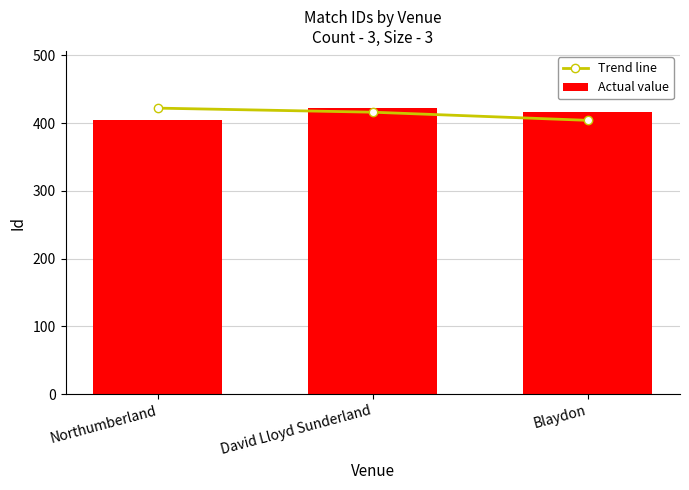

What is the smallest value displayed?

404